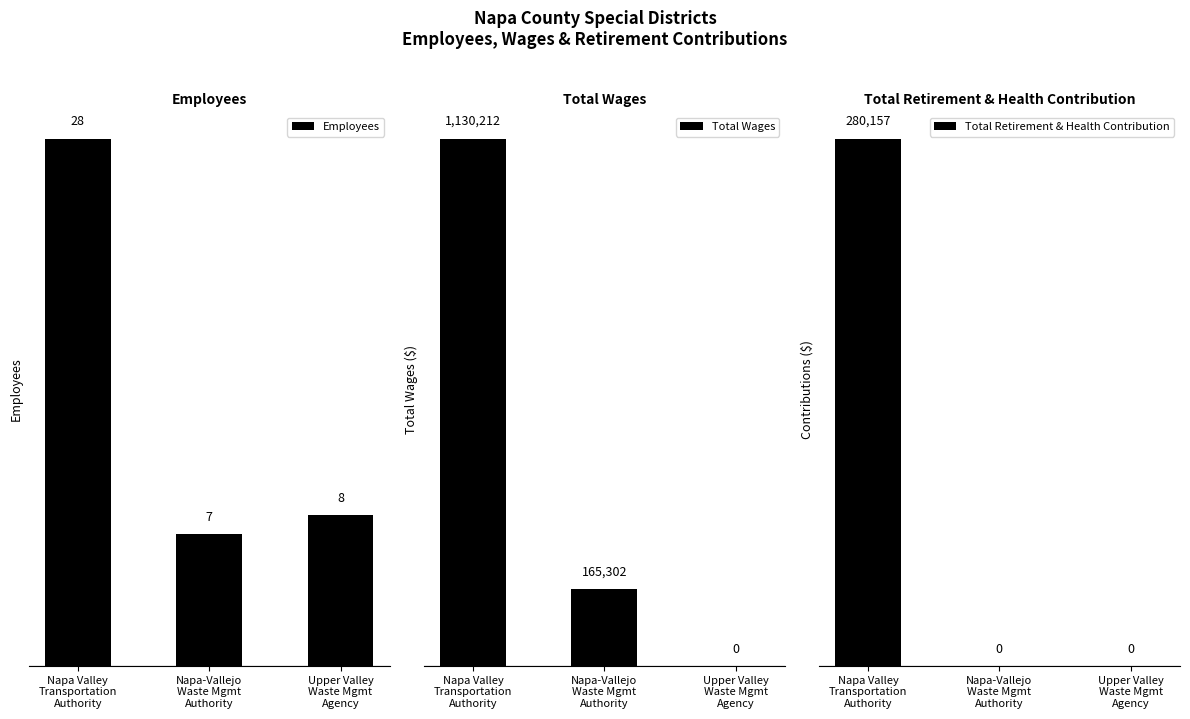

What value does the Total Wages series have at Napa-Vallejo
Waste Mgmt
Authority, to the nearest 10?

165300